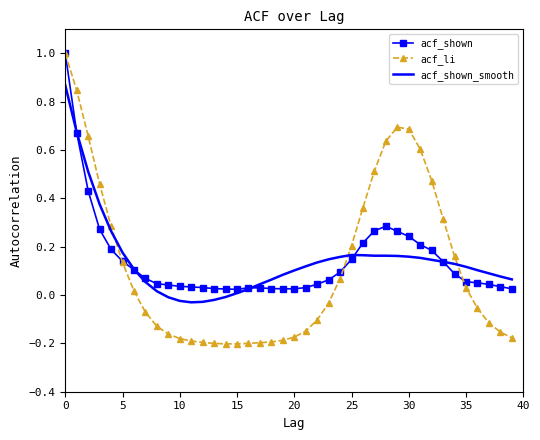

Which series ends up on top after the final intersection of acf_li and acf_shown?

acf_shown